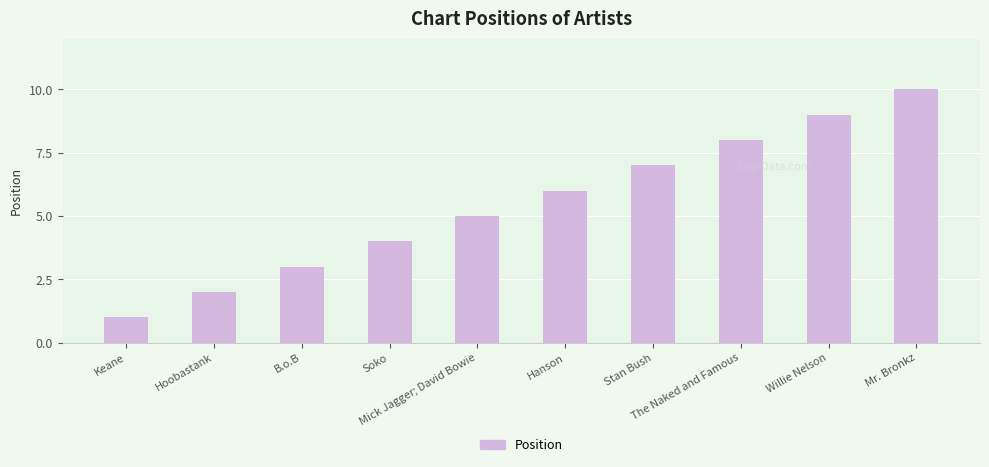

What is the average value?

6